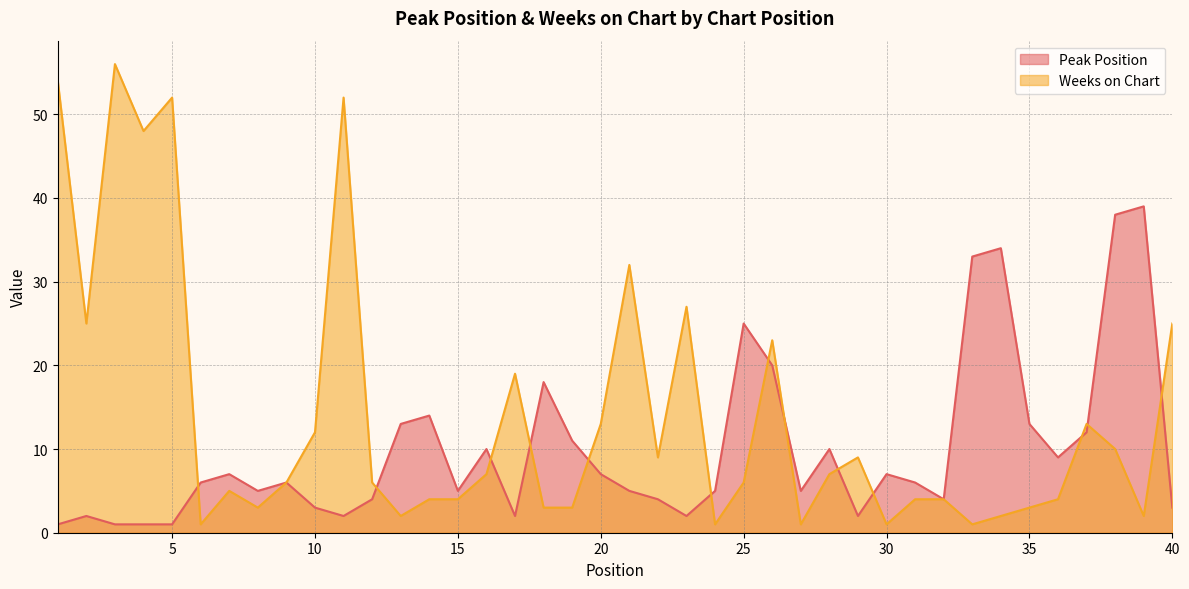

How many interior local peaks does the Peak Position series have?

11